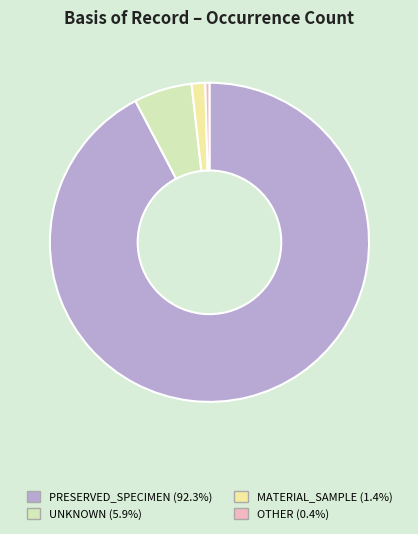

Is the sum of PRESERVED_SPECIMEN (92.3%) and OTHER (0.4%) greater than half?

Yes